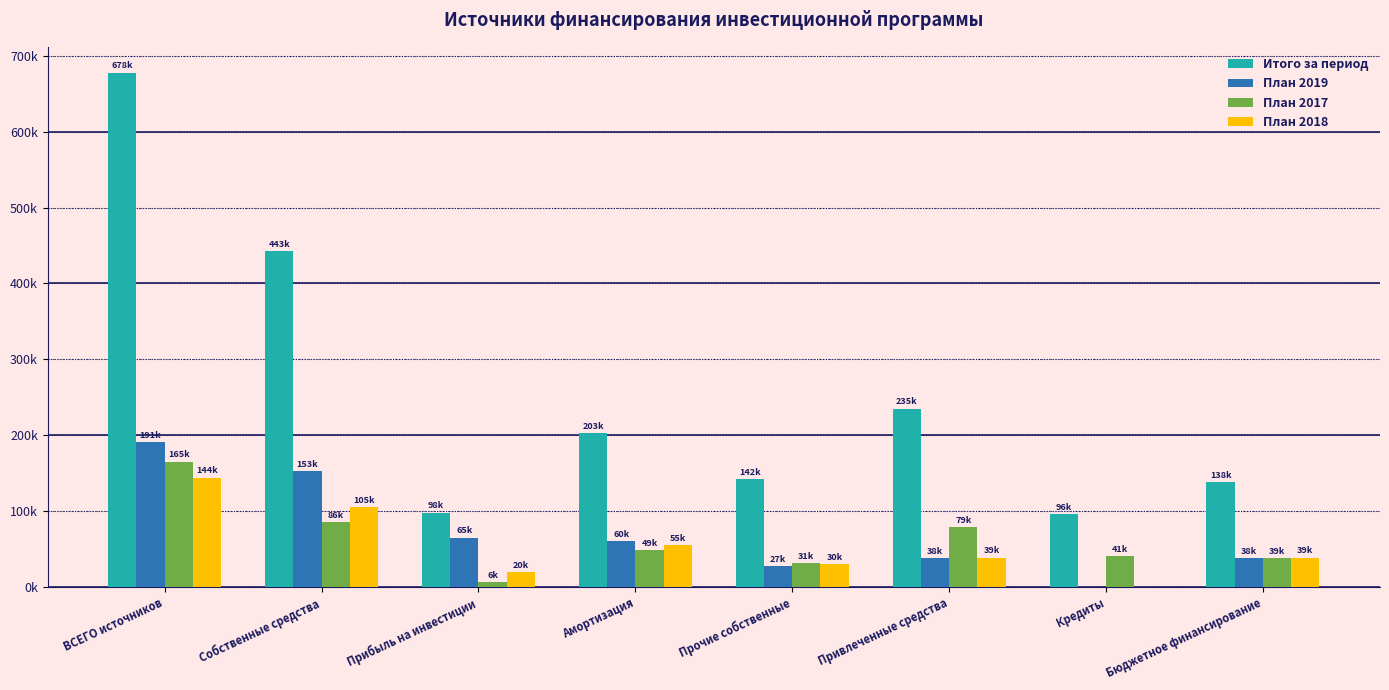

What is the label of the 6th bar from the right?

Прибыль на инвестиции